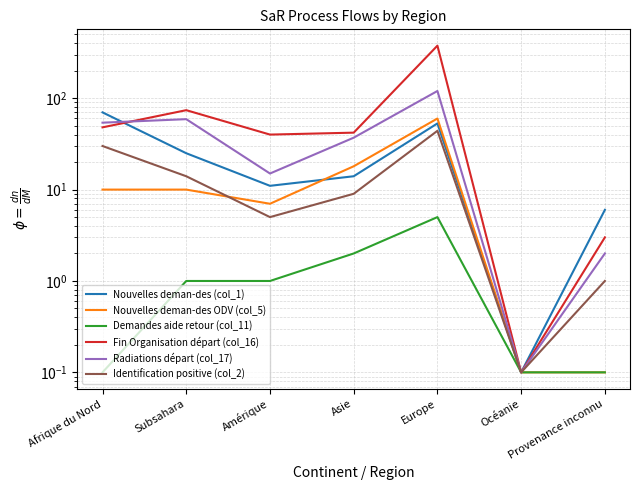

Reading left to right, transcribe all the data shown in this chart.

Nouvelles deman-des (col_1): Afrique du Nord=70.0	Subsahara=25.0	Amérique=11.0	Asie=14.0	Europe=53.0	Océanie=0.1	Provenance inconnu=6.0
Nouvelles deman-des ODV (col_5): Afrique du Nord=10.0	Subsahara=10.0	Amérique=7.0	Asie=18.0	Europe=60.0	Océanie=0.1	Provenance inconnu=0.1
Demandes aide retour (col_11): Afrique du Nord=0.1	Subsahara=1.0	Amérique=1.0	Asie=2.0	Europe=5.0	Océanie=0.1	Provenance inconnu=0.1
Fin Organisation départ (col_16): Afrique du Nord=48.0	Subsahara=74.0	Amérique=40.0	Asie=42.0	Europe=376.0	Océanie=0.1	Provenance inconnu=3.0
Radiations départ (col_17): Afrique du Nord=54.0	Subsahara=59.0	Amérique=15.0	Asie=37.0	Europe=120.0	Océanie=0.1	Provenance inconnu=2.0
Identification positive (col_2): Afrique du Nord=30.0	Subsahara=14.0	Amérique=5.0	Asie=9.0	Europe=44.0	Océanie=0.1	Provenance inconnu=1.0